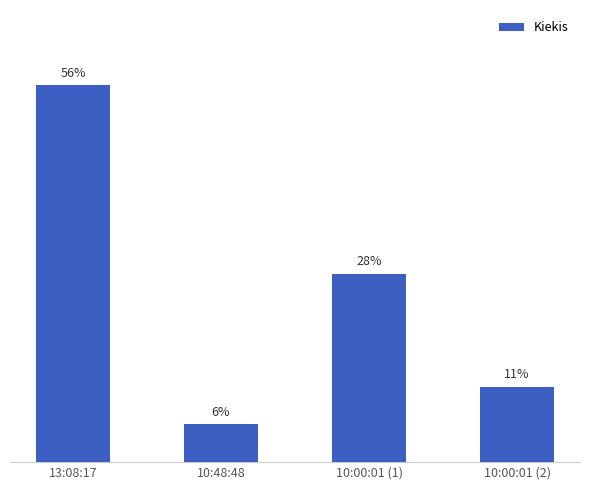

Are the bars horizontal?

No